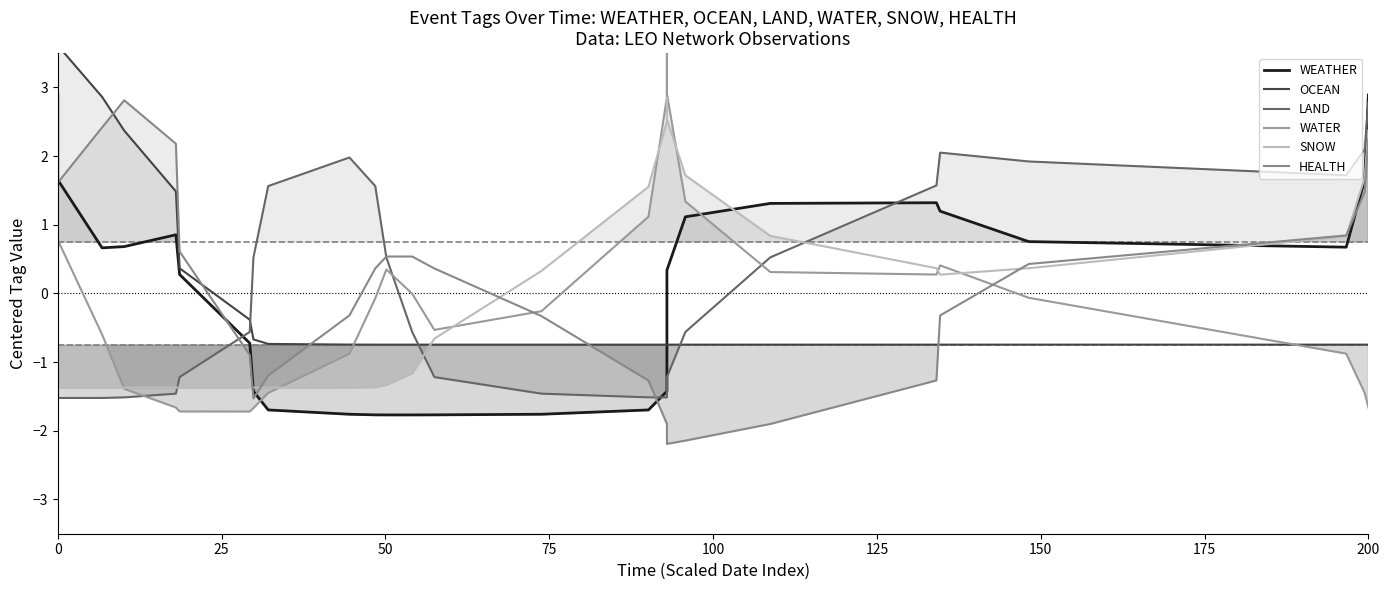

Which series ends up on top after the final intersection of WATER and OCEAN?

OCEAN